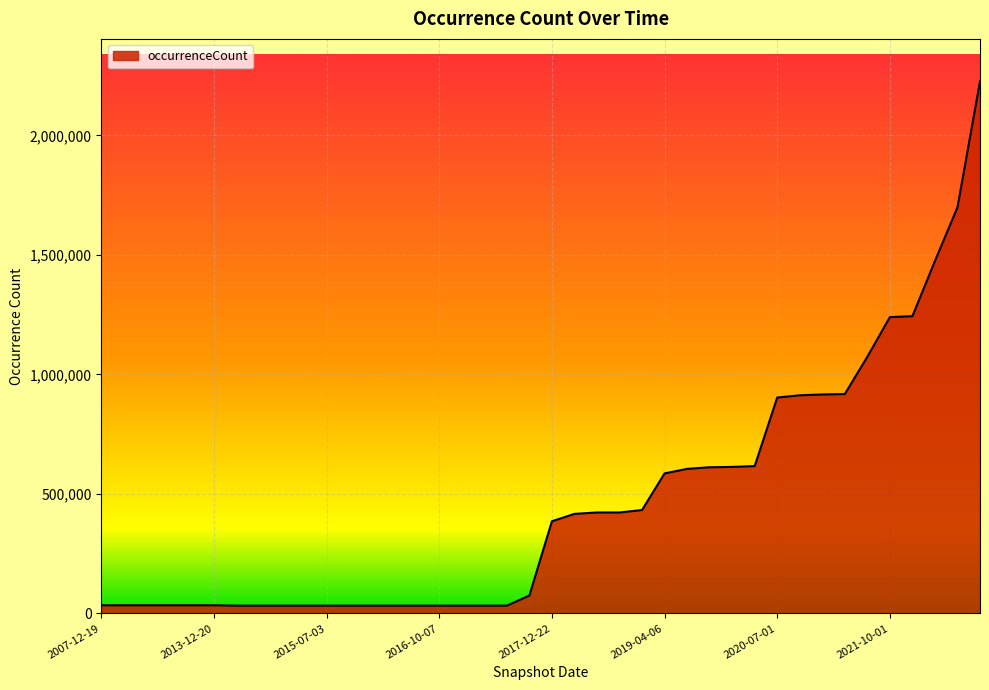

What is the difference between the maximum and minimum values?

2192930